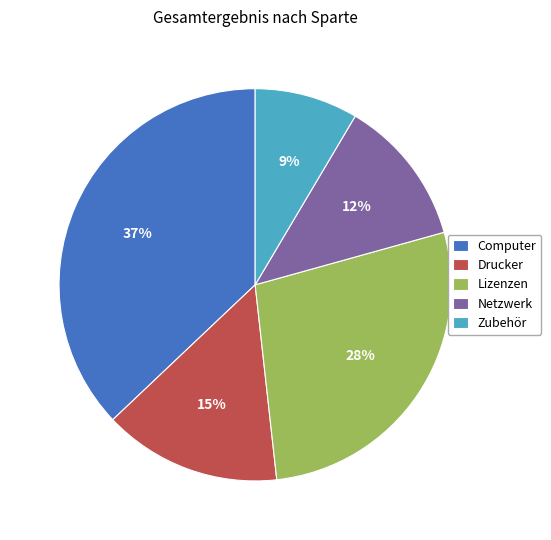

True or false: Drucker accounts for 6% of the total.

False